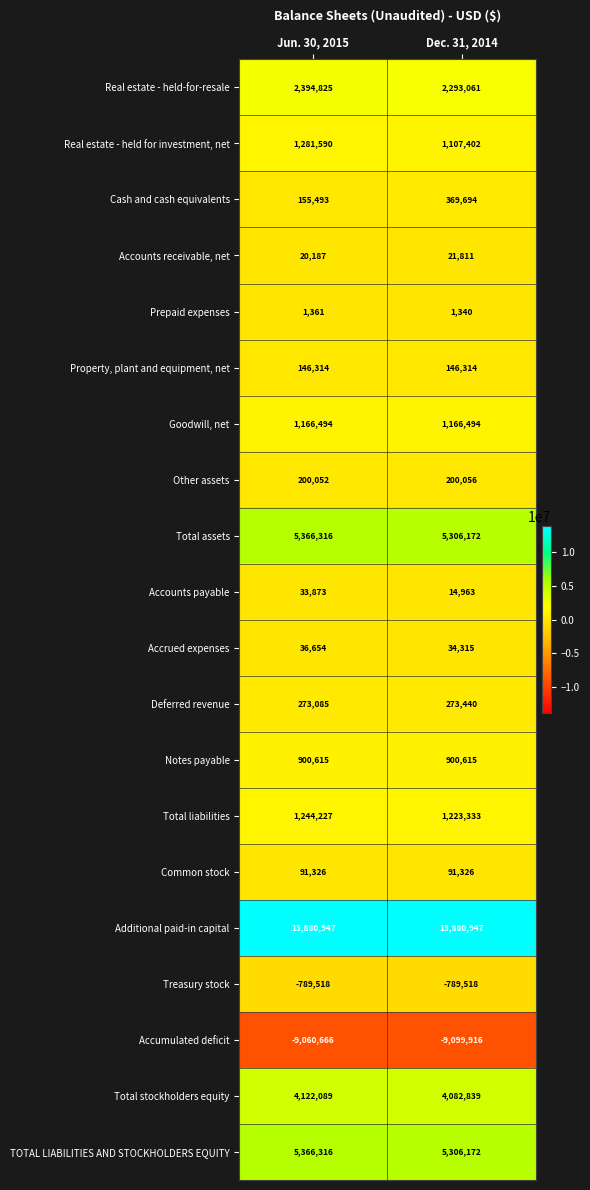

The Treasury stock series shows -1296431 at Jun. 30, 2015. True or false?

False